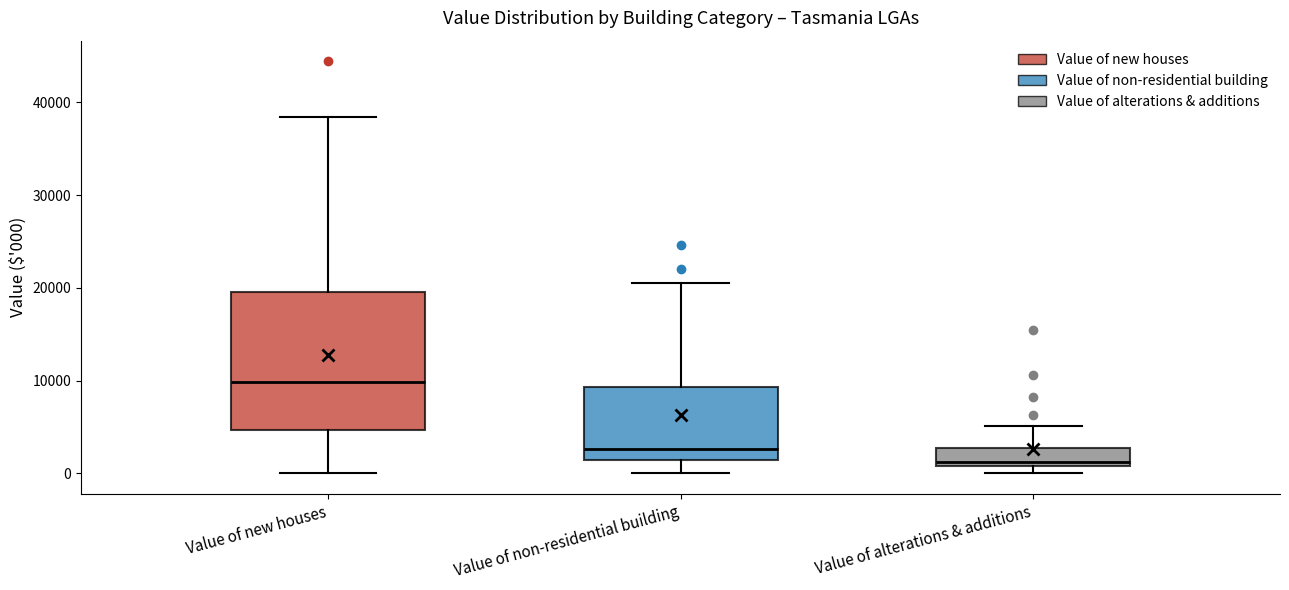

Where does the median line of the box for Value of new houses sit on the y-axis? The values are not printed on the chart, so give them approximately, as read against the axis.

10000